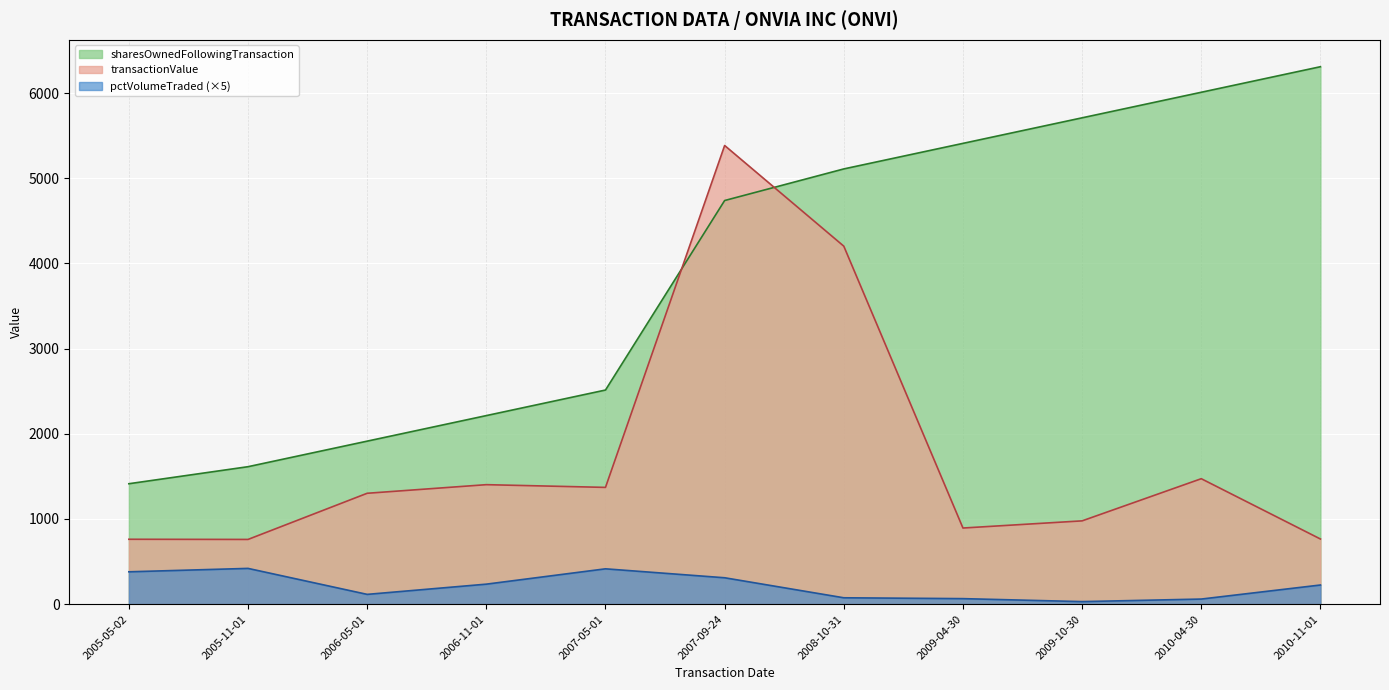

What is the difference between the highest and lowest values at 2009-10-30?

5680